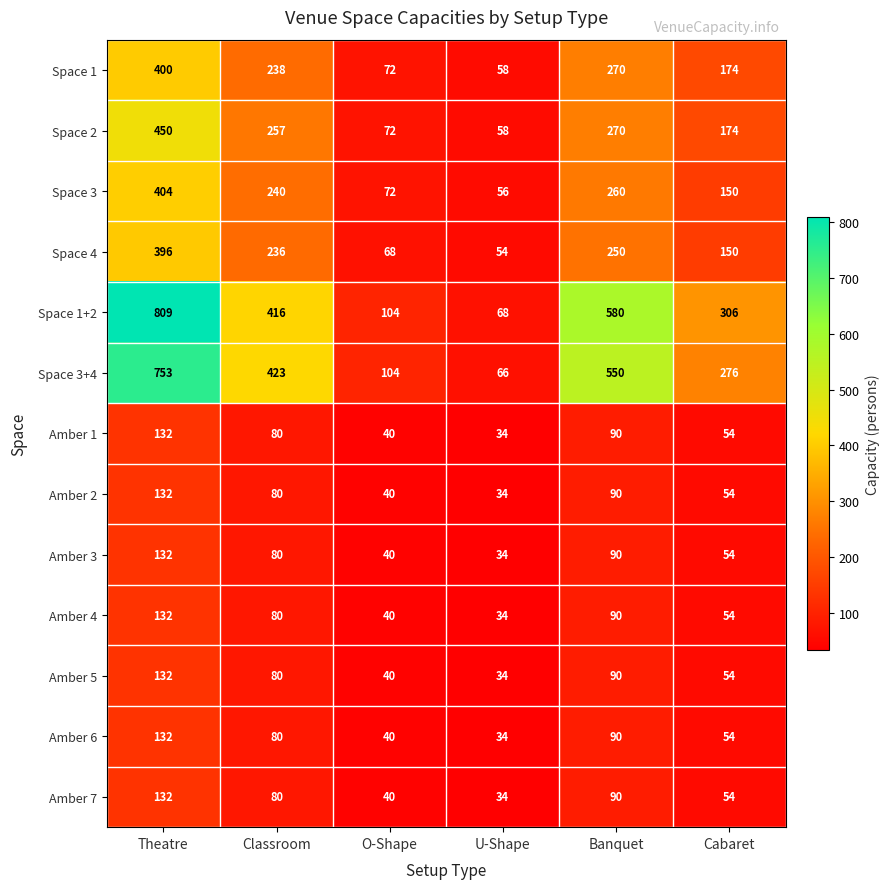

Rank the categories by Space 3+4 value from highest to lowest.

Theatre, Banquet, Classroom, Cabaret, O-Shape, U-Shape